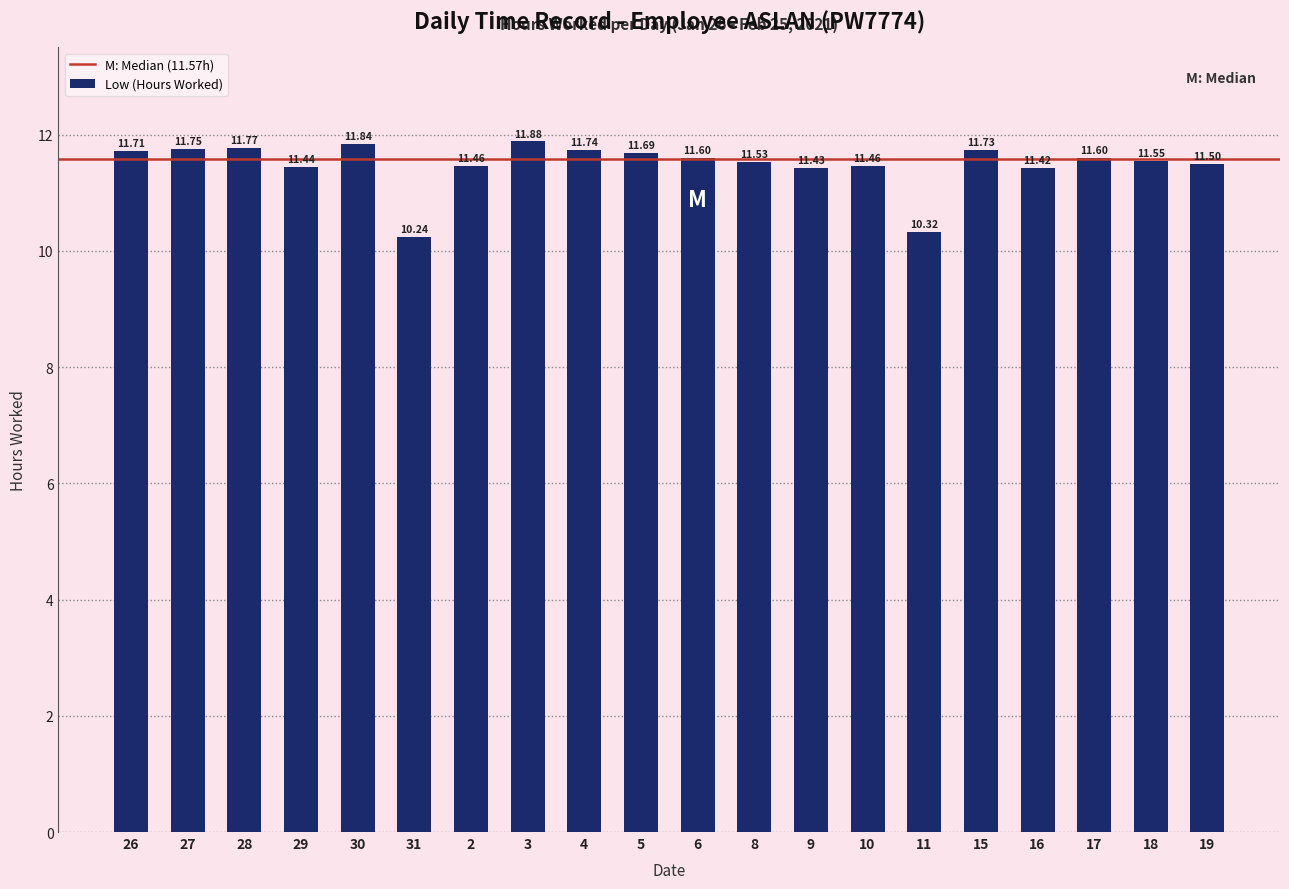

Is it true that the value at 4 is 6.8?

False